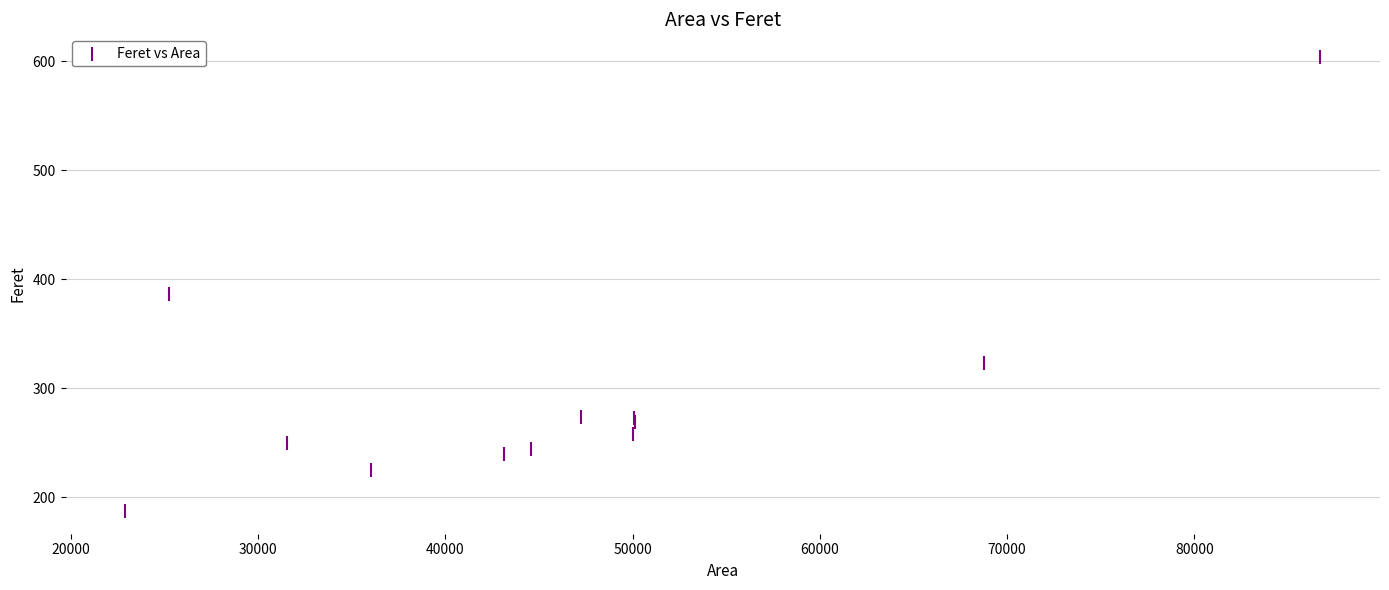

What Y value in the scatter plot is closest to 395?

386.3